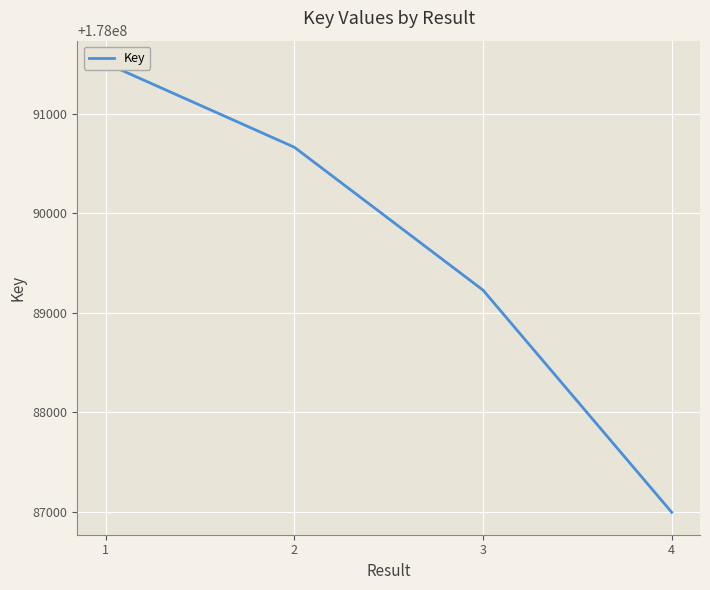

Between 2 and 3, which is larger?

2